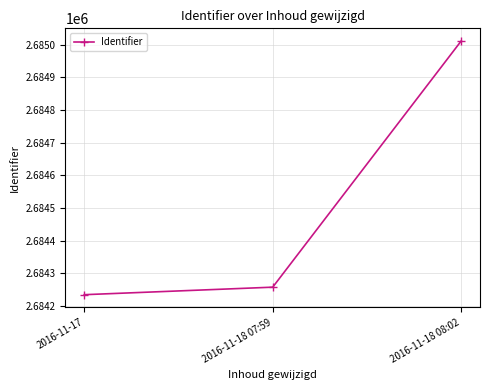

The value at 2016-11-18 08:02 is 1123587. True or false?

False